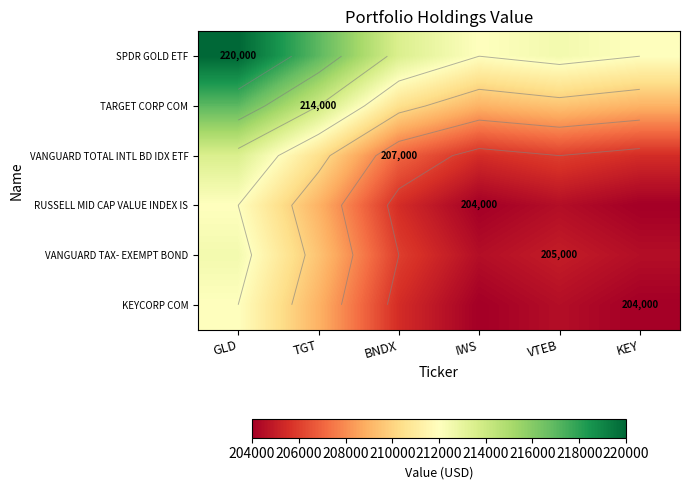

Is it true that RUSSELL MID CAP VALUE INDEX IS equals 301150 at BNDX?

False